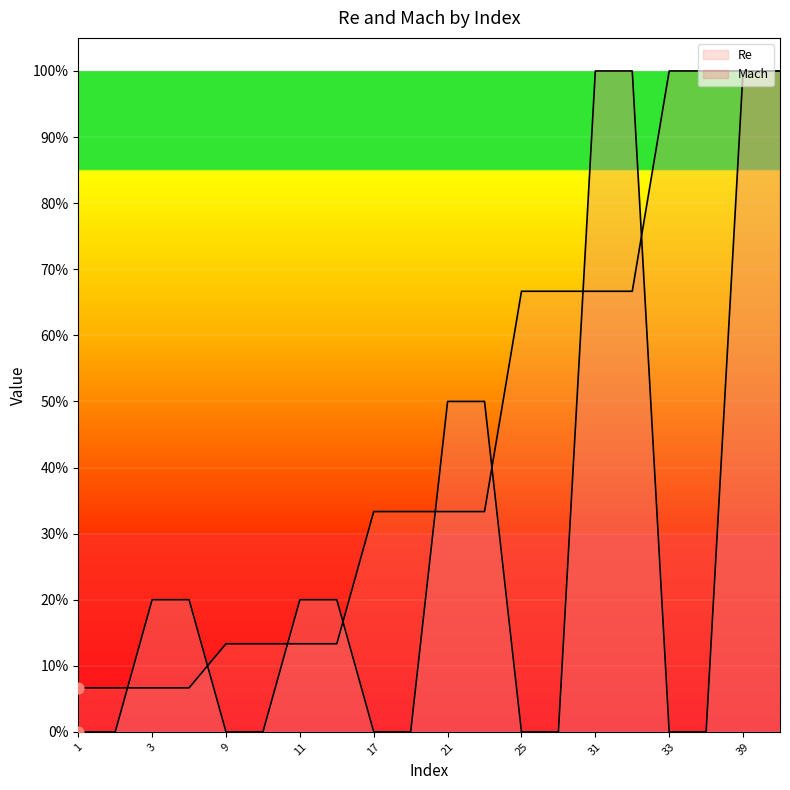

At how many categories does at least one series exceed 0?

20